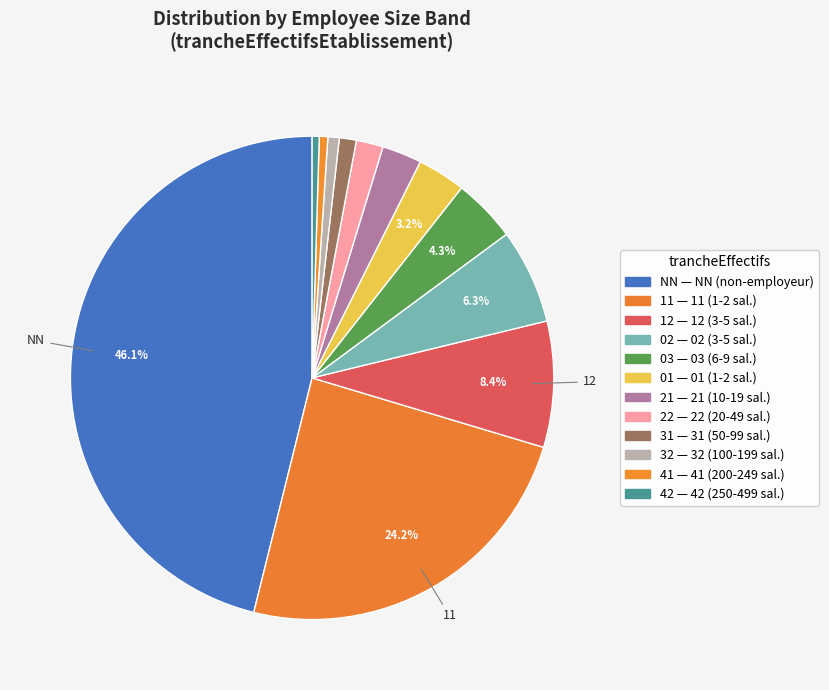

How many segments does this pie chart have?

12